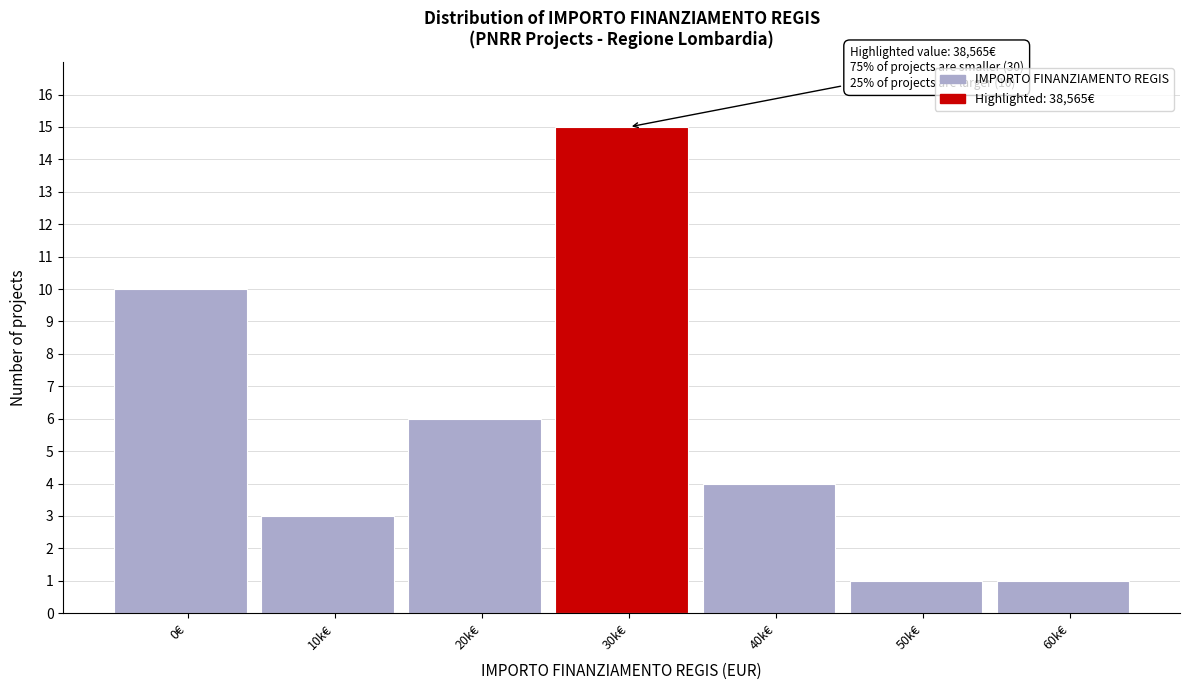

Reading right to left, what are all the values shown in this chart?

60k€=1	50k€=1	40k€=4	30k€=15	20k€=6	10k€=3	0€=10